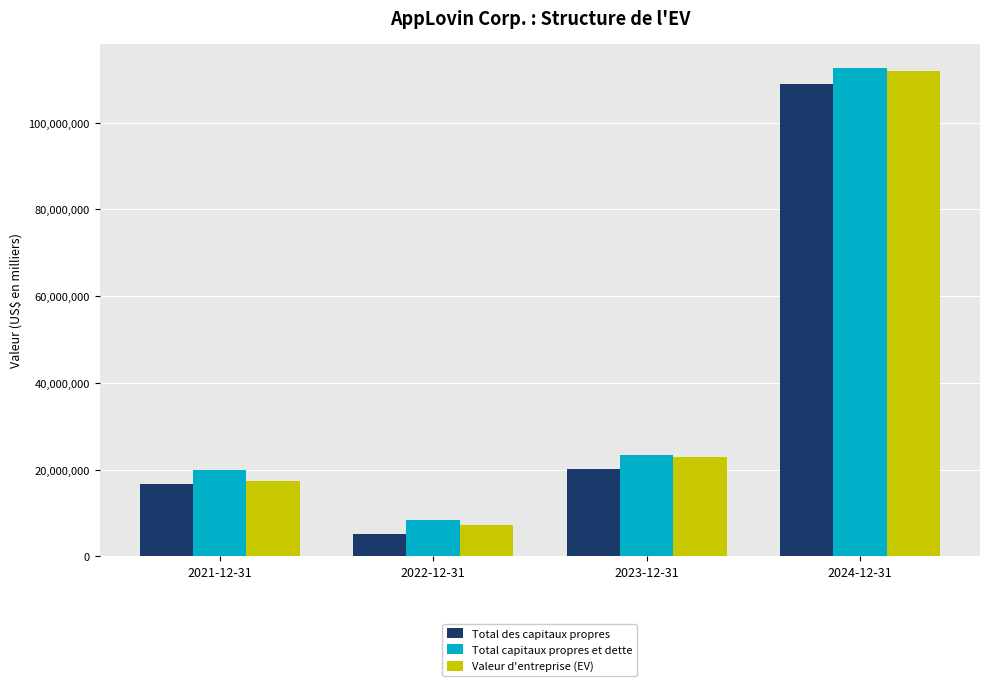

The value of Valeur d'entreprise (EV) at 2021-12-31 is 26709906. True or false?

False